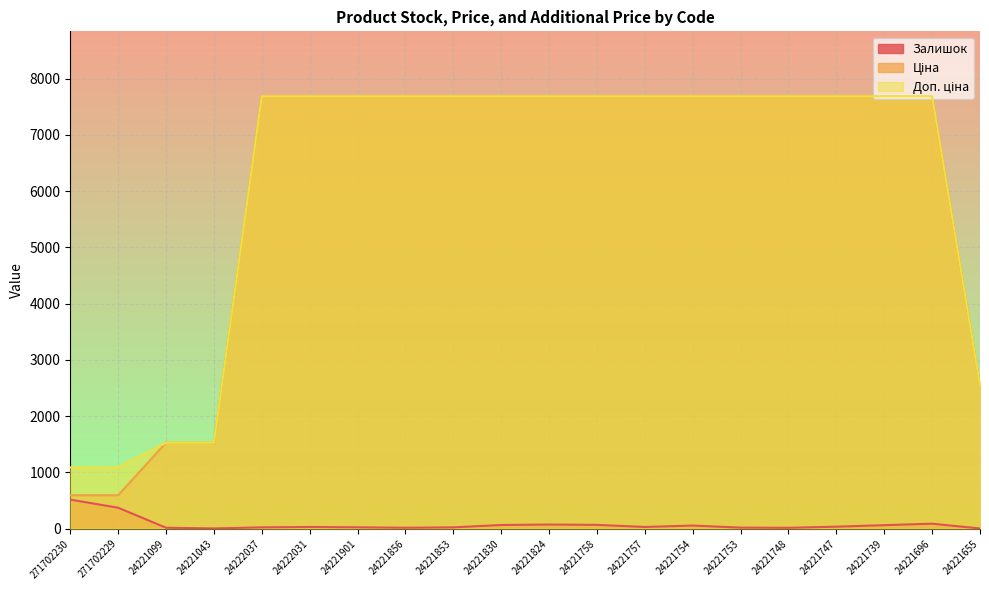

What is the difference between the maximum and minimum values in the Доп. ціна series?

6599.2